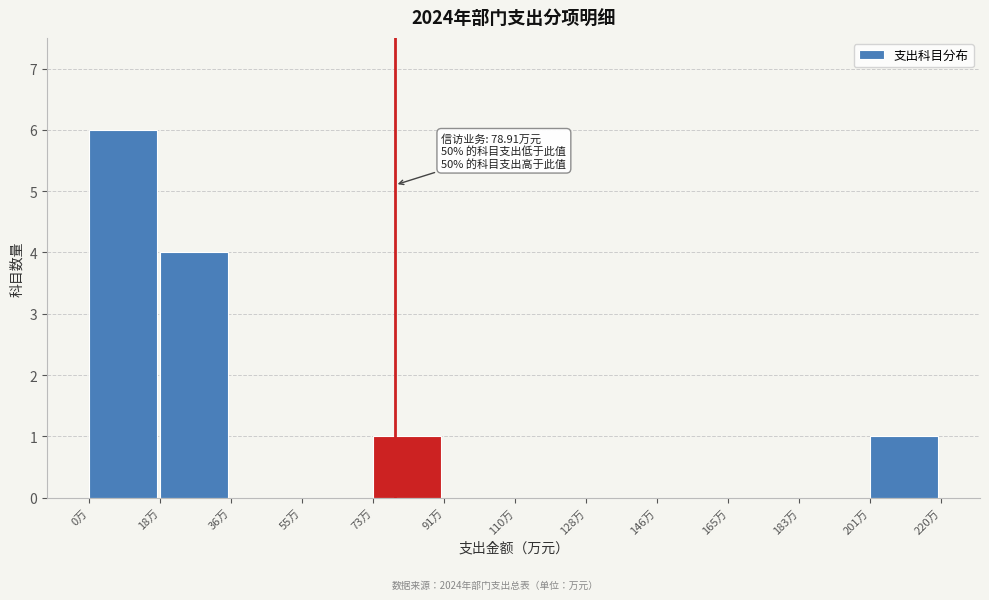

Which range on the x-axis has the tallest bar?

0 to 18